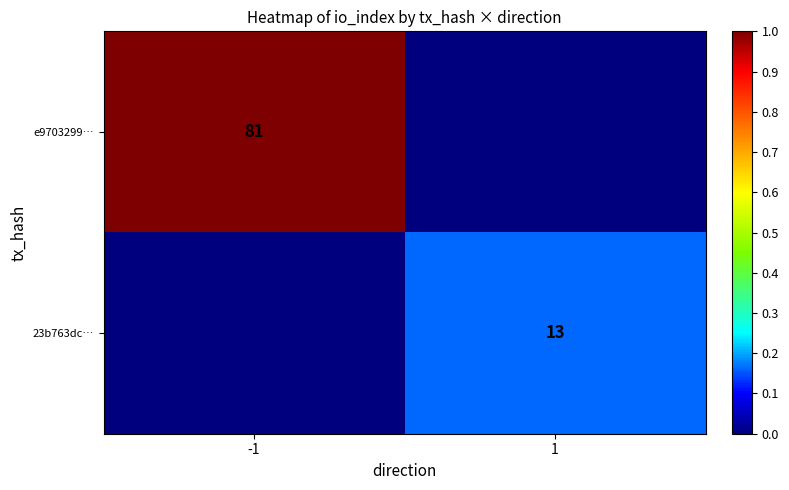

What is the average value of the 23b763dc… series?

6